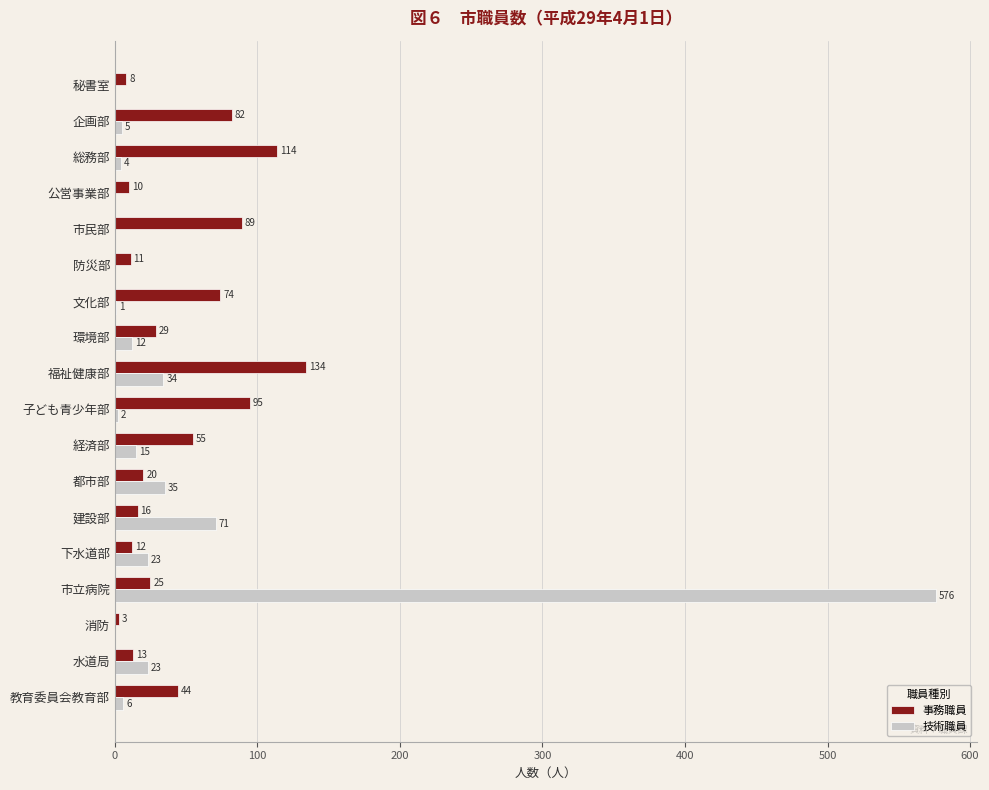

The value of 事務職員 at 下水道部 is 12. True or false?

True